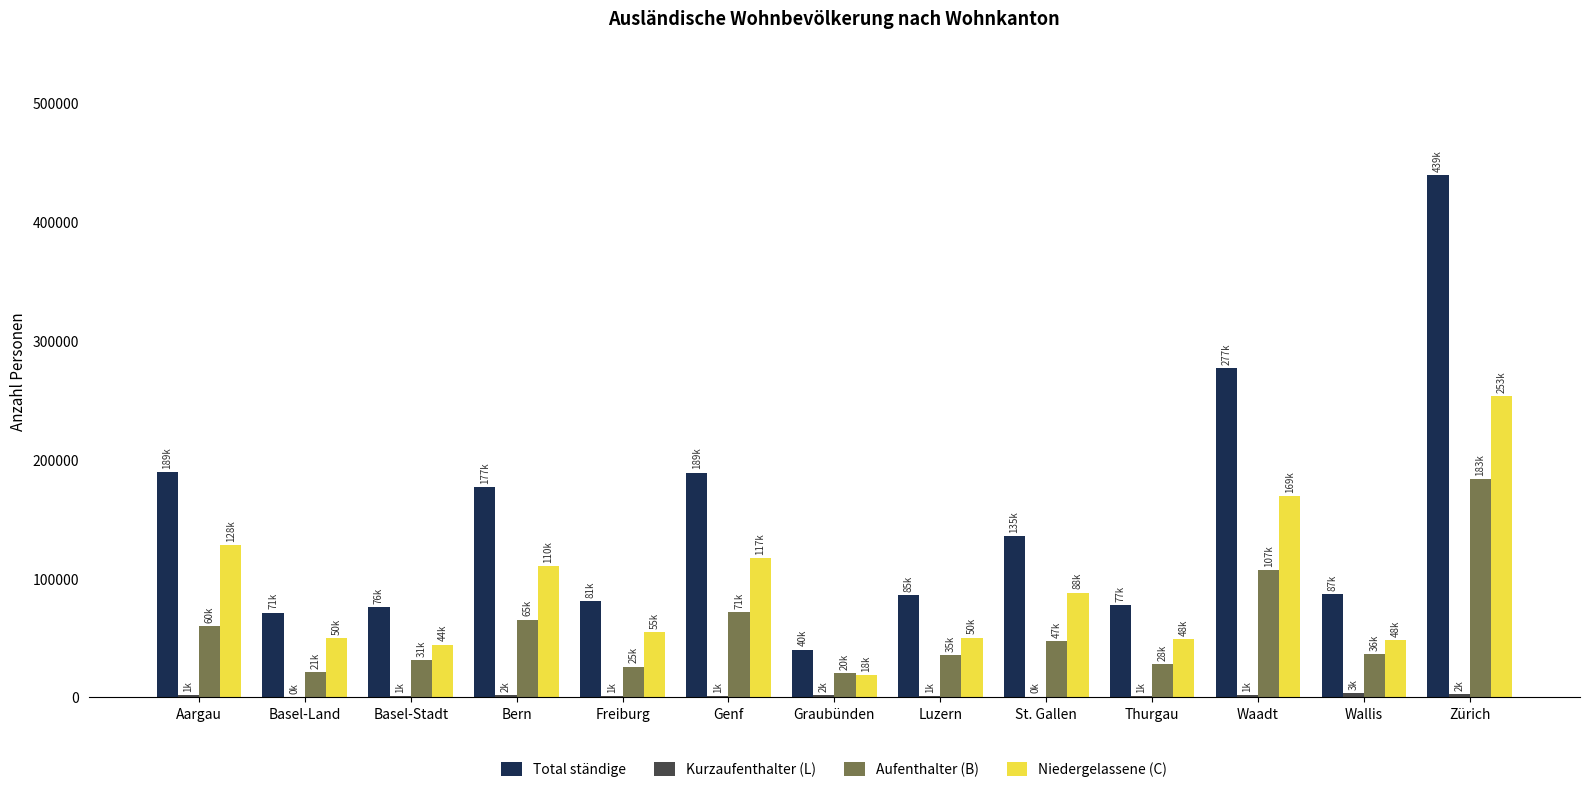

What is the sum of all Aufenthalter (B) values?

729766